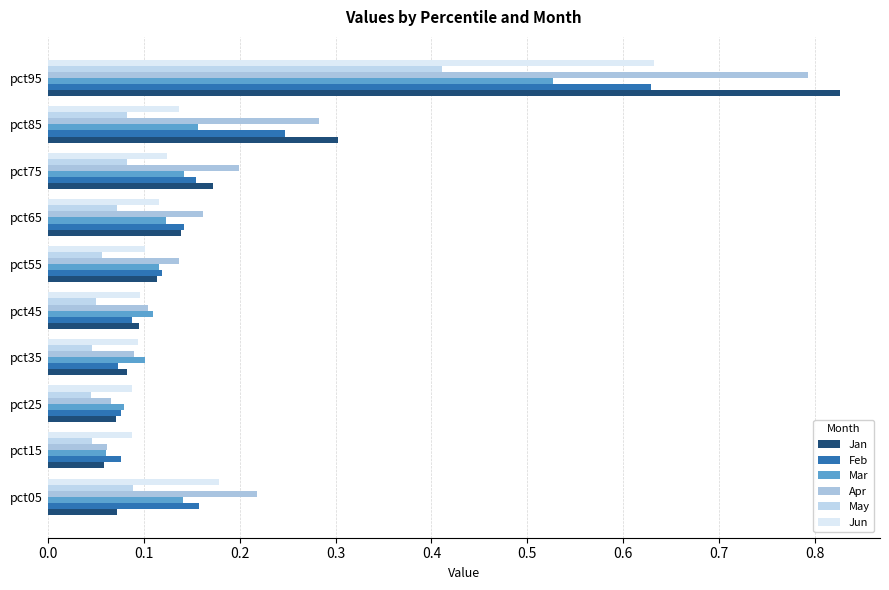

What is the value of the Jun bar at the 9th from the left?

0.1